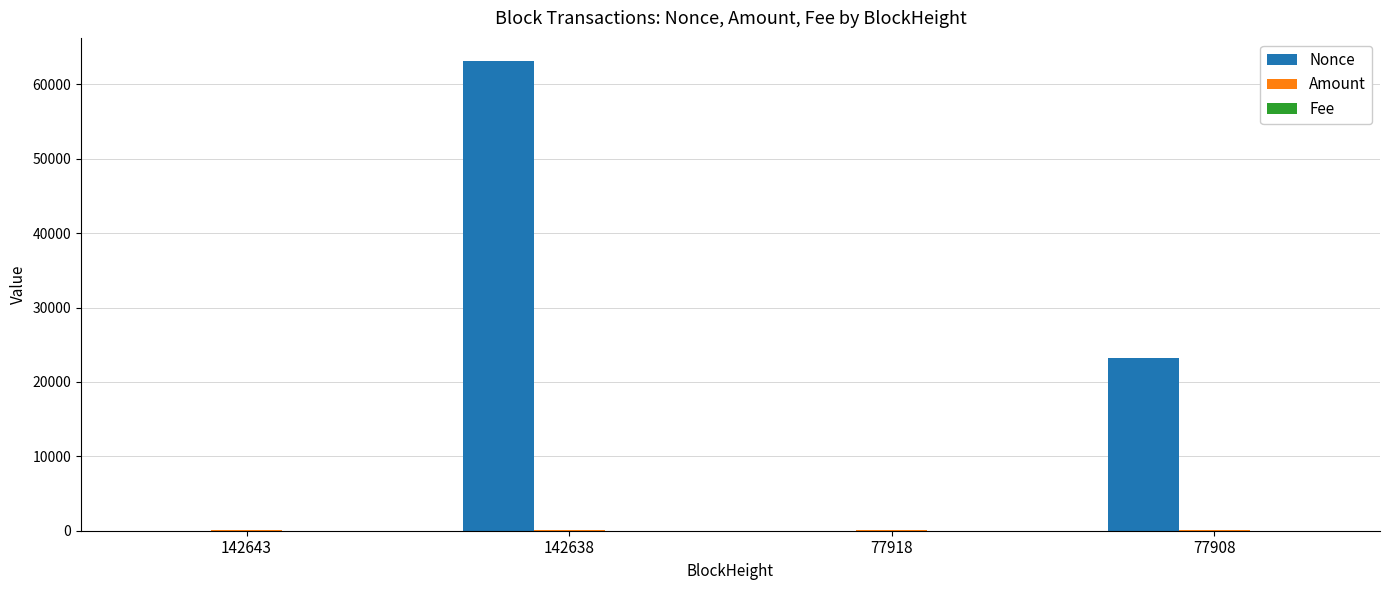

Where is Nonce nearest to the value 31543?

77908